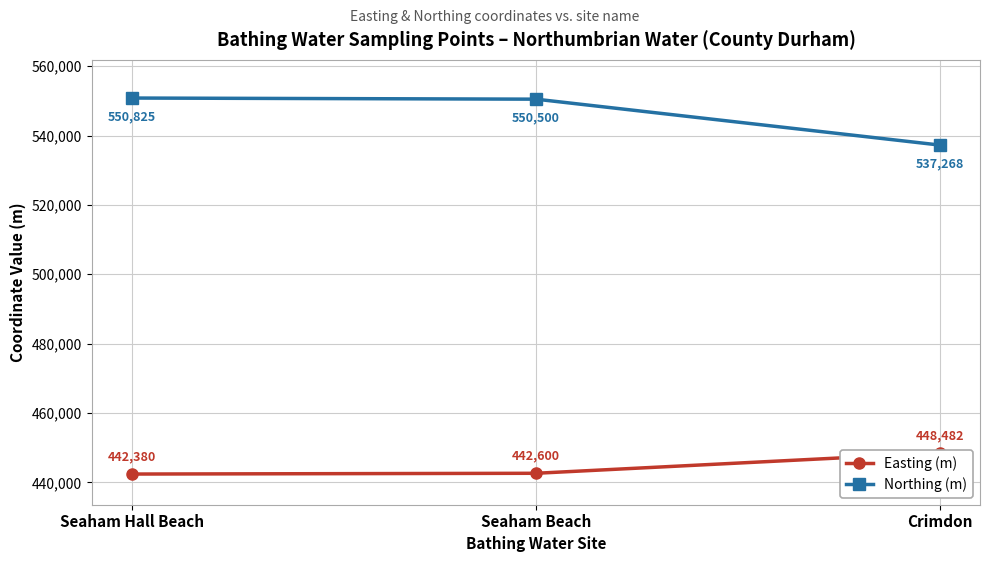

Which series has the largest total across all categories?

Northing (m)